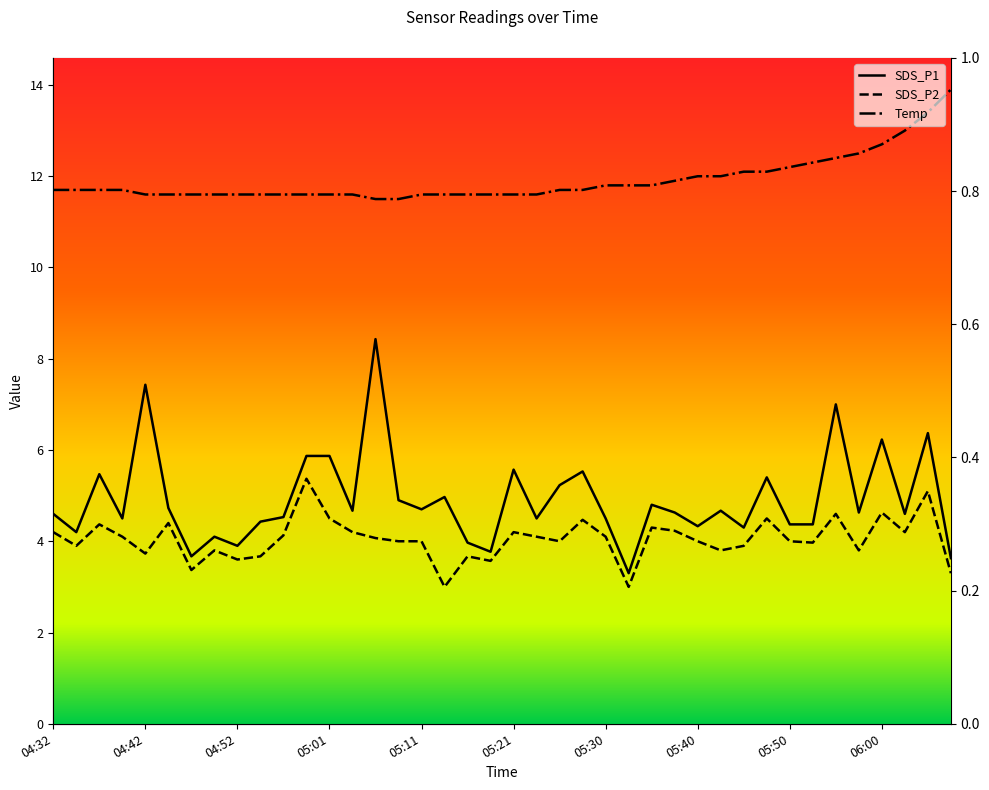

What is the spread (max minus min) of values at 04:32?

7.5